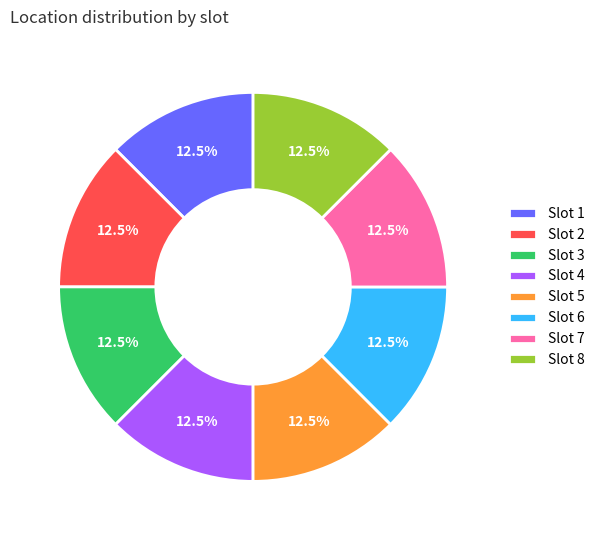

Combined, what portion of the pie is Slot 1 and Slot 7?

25.0%